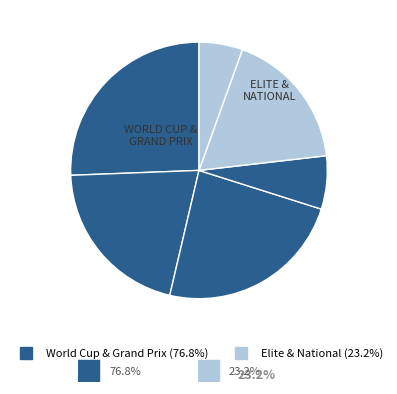

Count the number of slices in the pie.

6